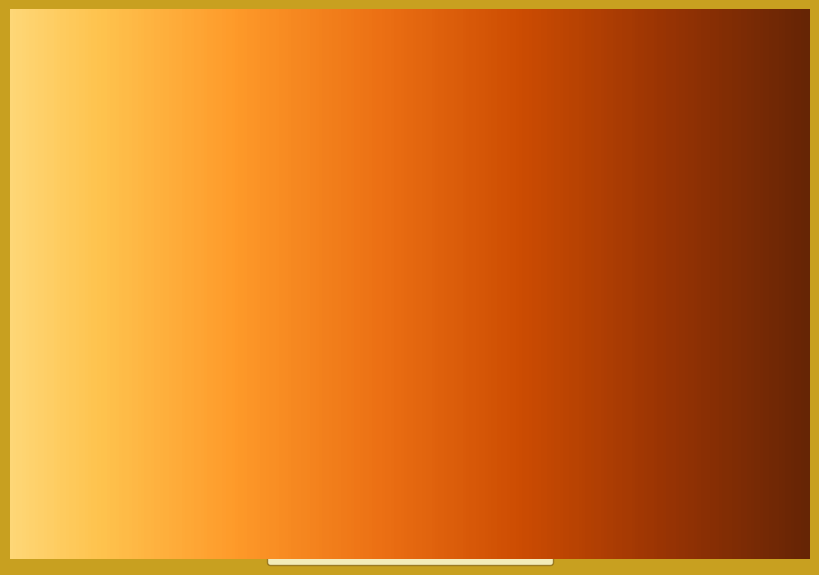

Does 2011-08-31 account for over 50% of the chart?

No